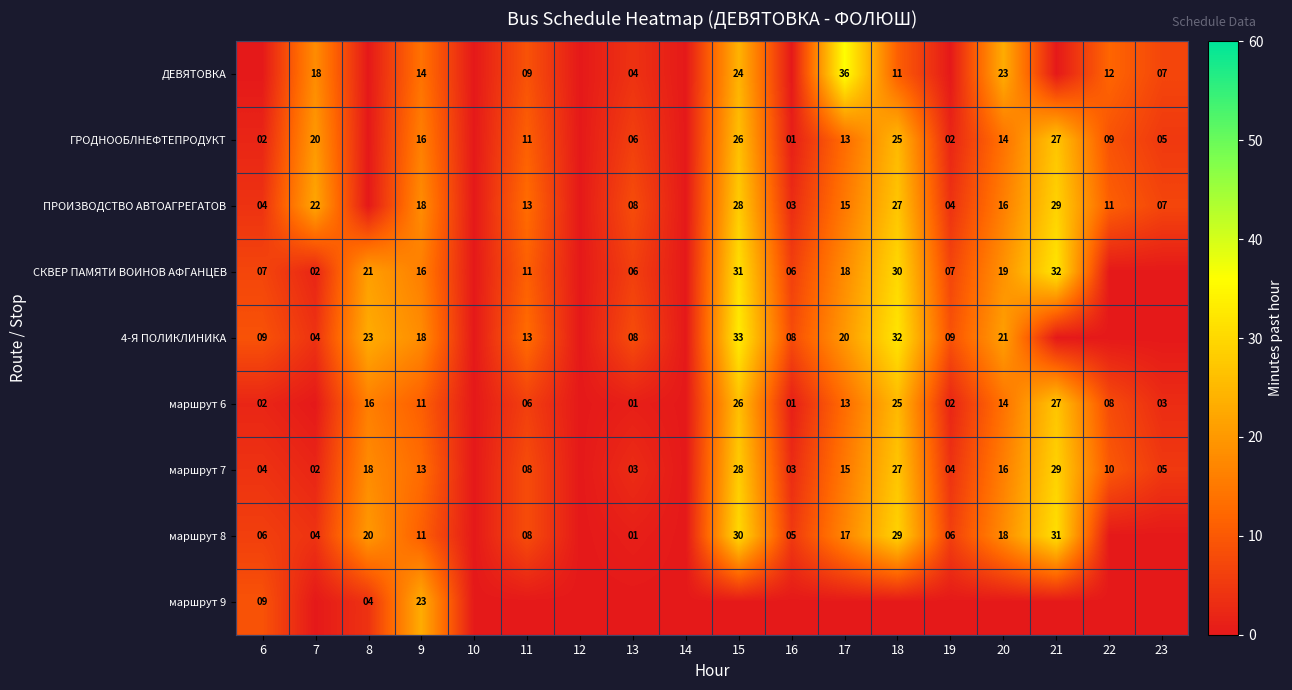

What is the difference between the маршрут 8 values at 17 and 13?

16